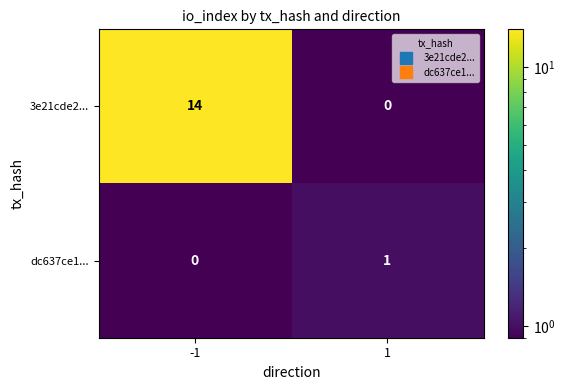

How many categories are shown in the chart?

2